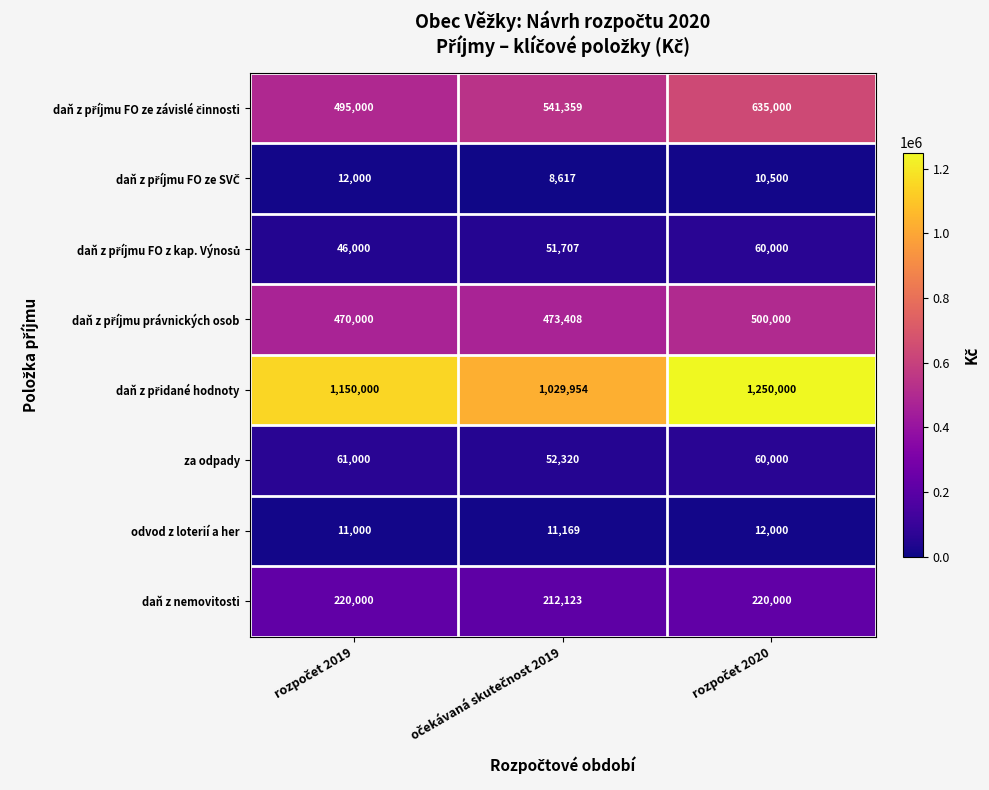

What is the maximum value for odvod z loterií a her?

12000